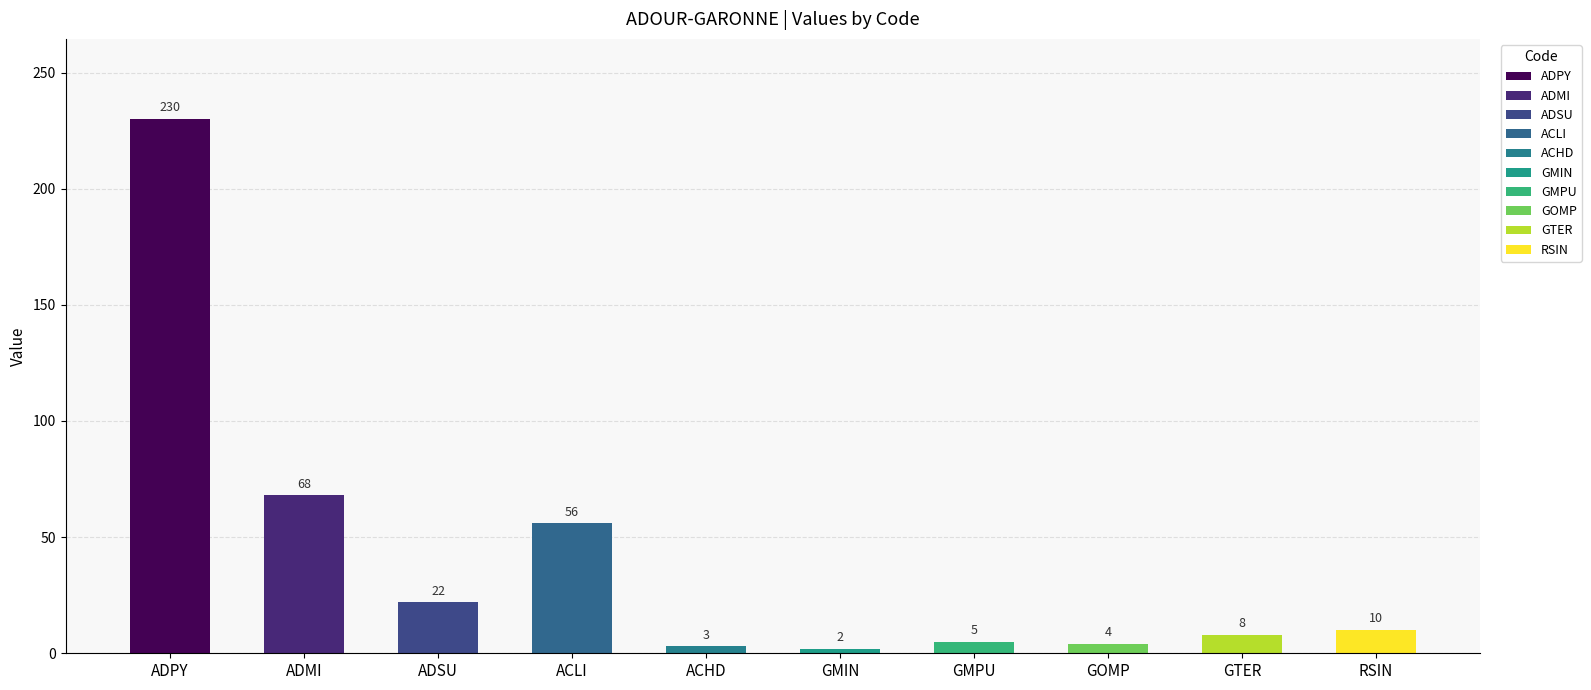

Is it true that the value at ACHD is 3?

True